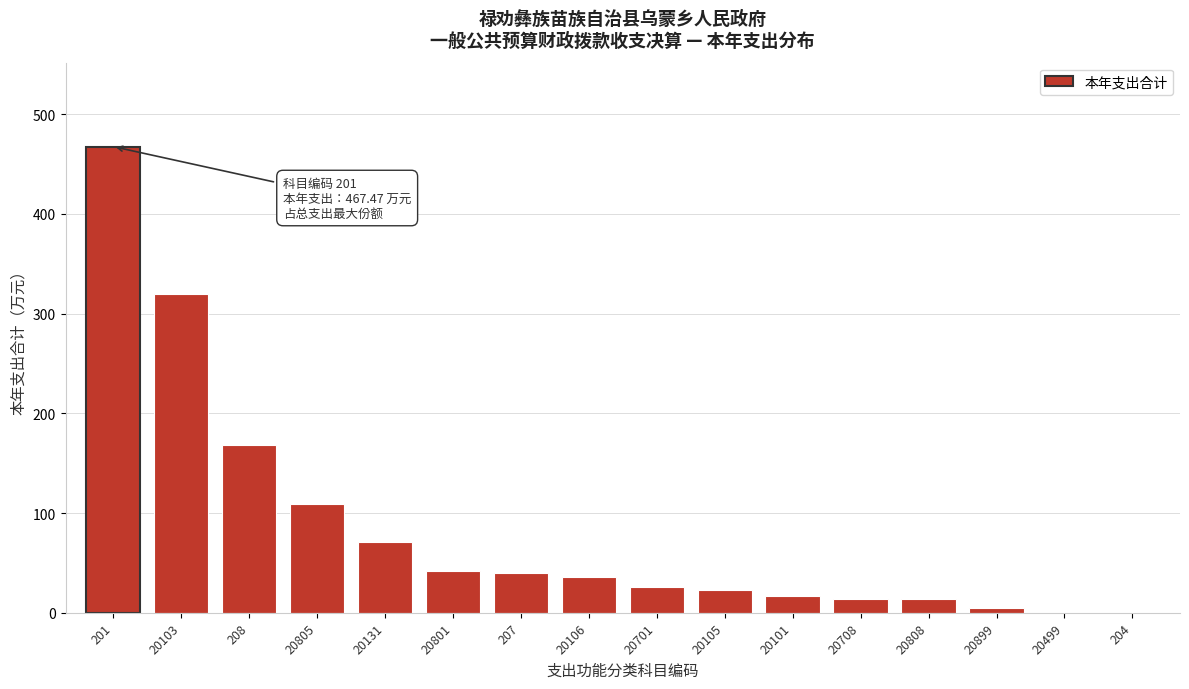

What is the ratio of the value at 20103 to the value at 20106?

8.8